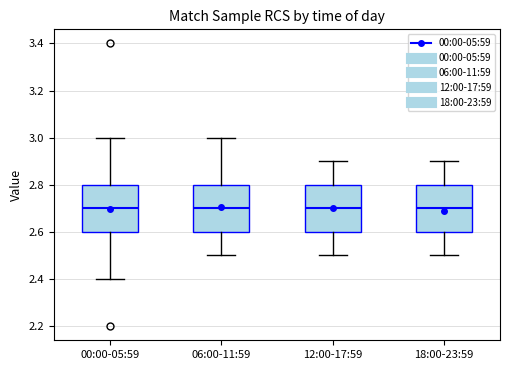

Reading left to right, read every box against the y-axis: the position of its median line, the range the box covers, and the ends of its whiskers. The values are not printed on the chart, so give them approximately, as read against the axis.

00:00-05:59: median 2.7, box 2.6 to 2.8, whiskers 2.4 to 3.0
06:00-11:59: median 2.7, box 2.6 to 2.8, whiskers 2.5 to 3.0
12:00-17:59: median 2.7, box 2.6 to 2.8, whiskers 2.5 to 2.9
18:00-23:59: median 2.7, box 2.6 to 2.8, whiskers 2.5 to 2.9